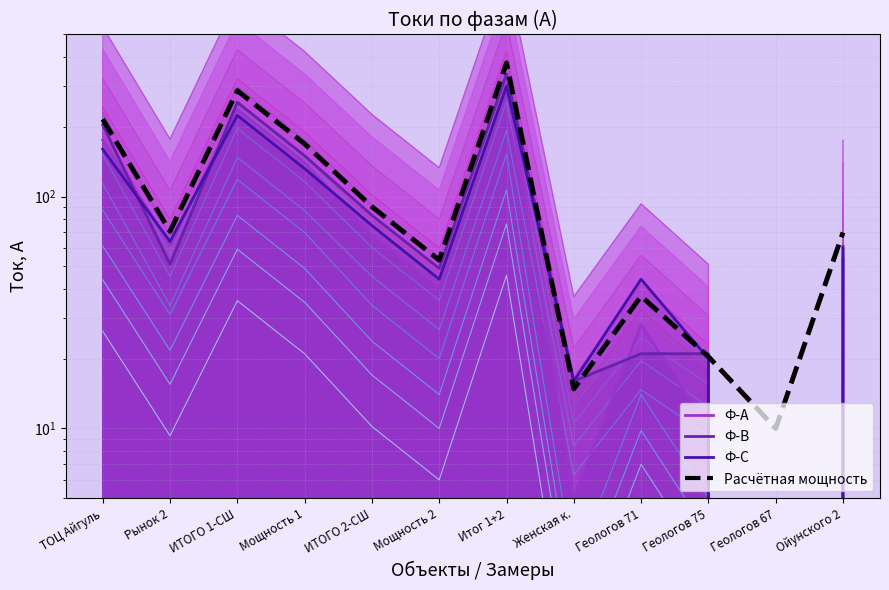

At which label is the value closest to 193?

ТОЦ Айгуль